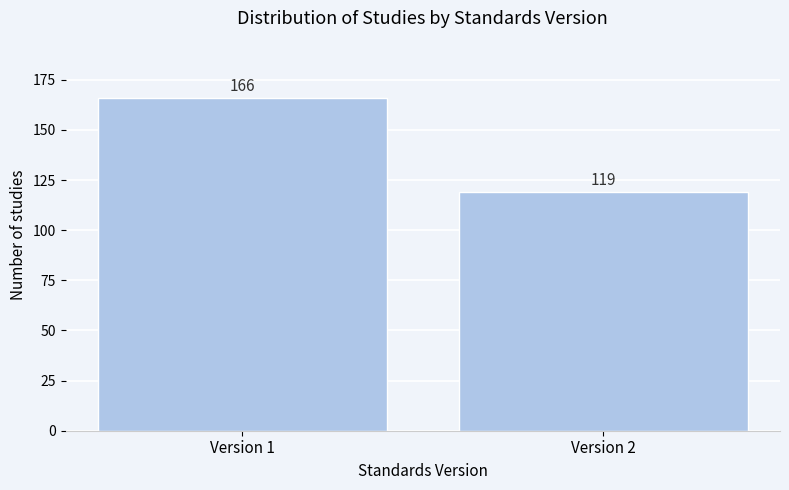

Reading left to right, transcribe all the data shown in this chart.

166	119